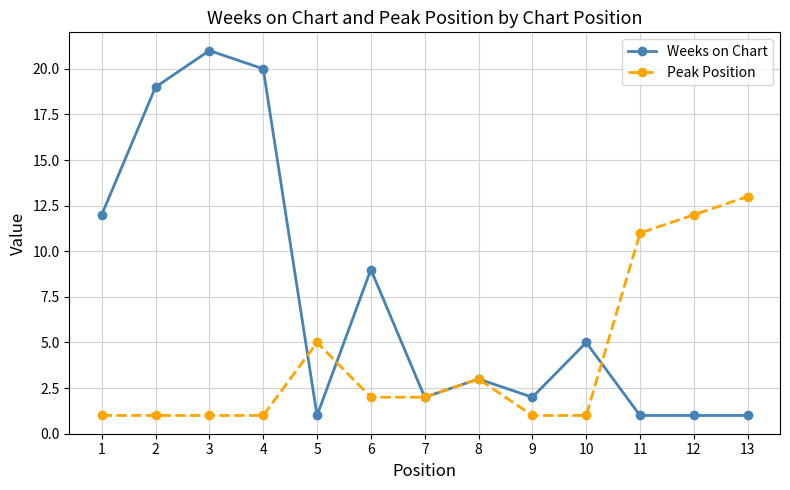

What are all the series names shown in the legend?

Weeks on Chart, Peak Position